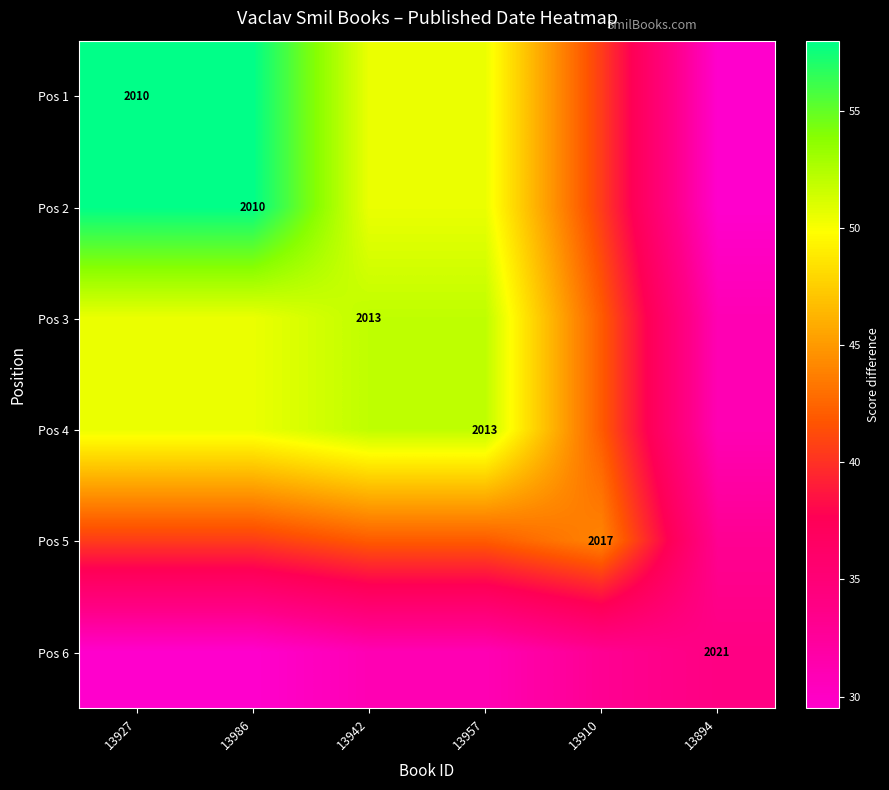

What is the maximum value shown in the chart?

58.0